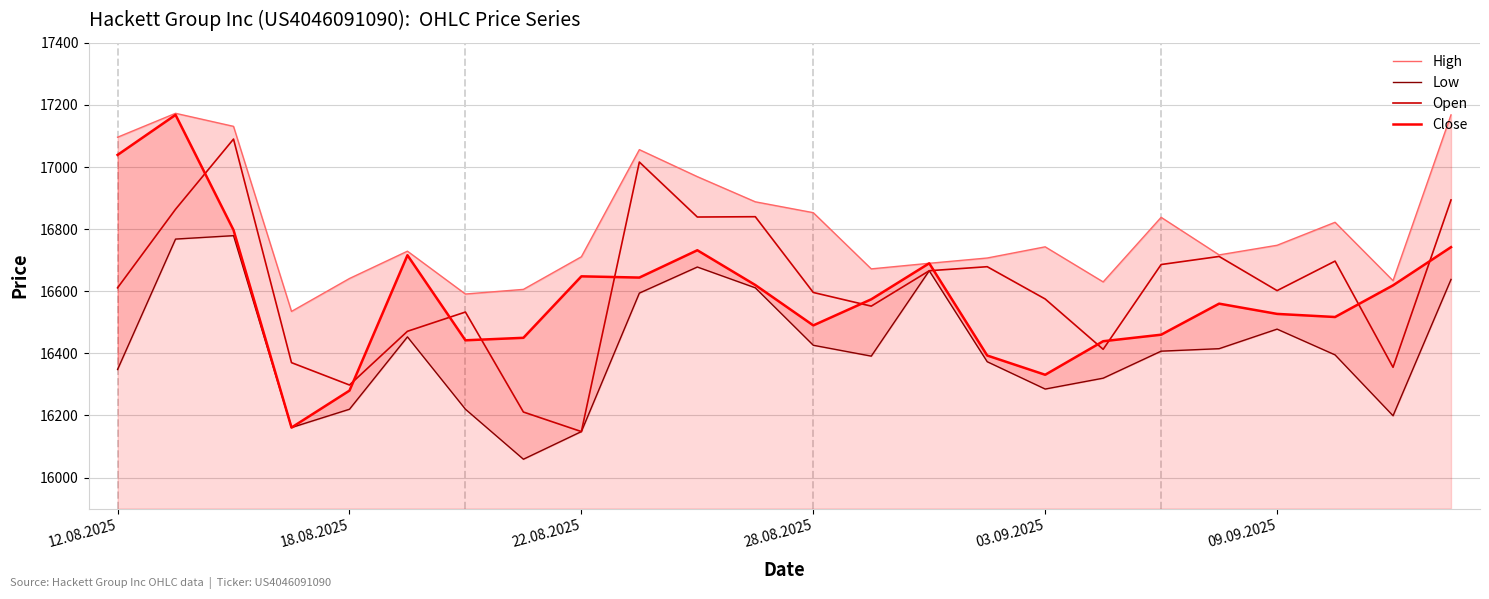

Read the Open value at 9, to the nearest 100.

17000